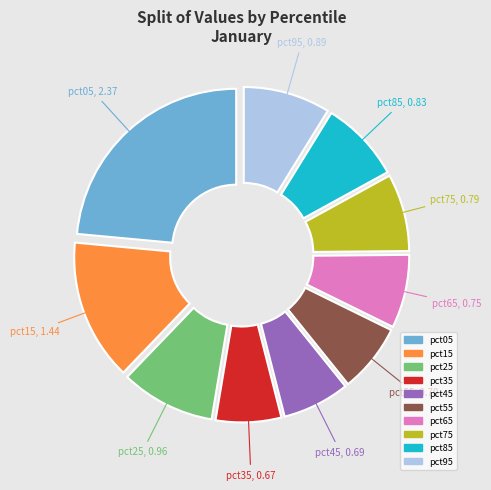

To the nearest percent, what is the combined percentage of pct05 and pct35?

30%